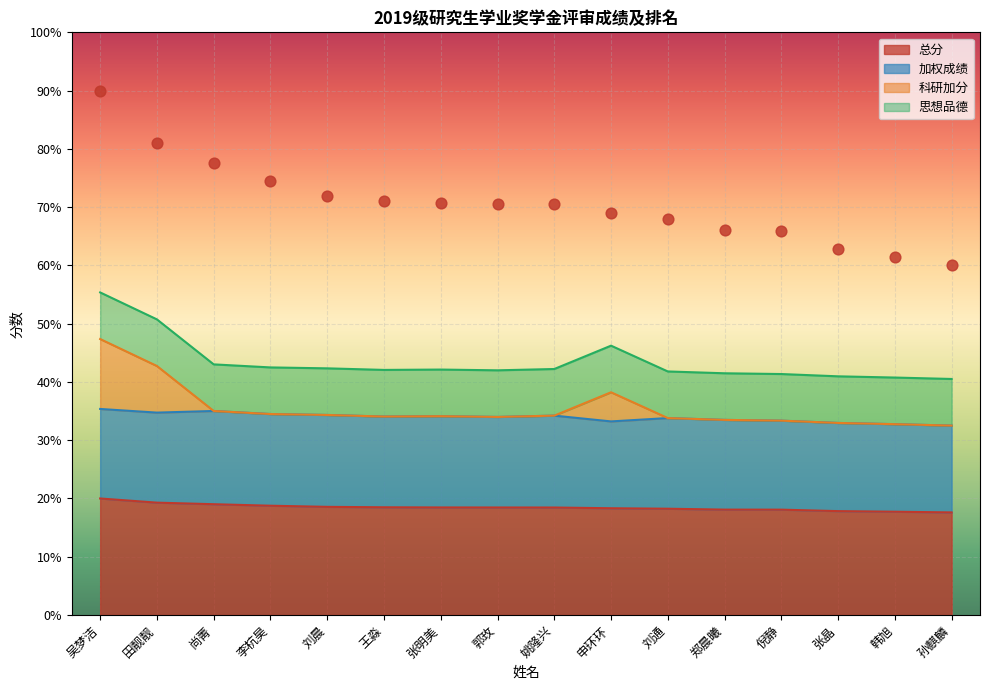

Is the value of 总分 at 郭玫 greater than the value of 科研加分 at 姚隆兴?

No